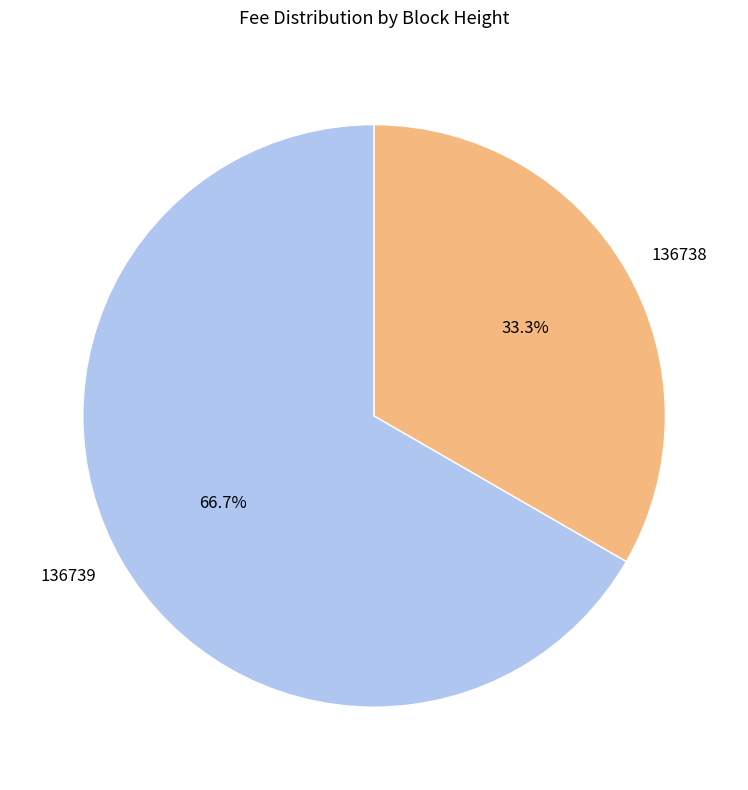

The 136739 slice represents 79% of the pie. True or false?

False